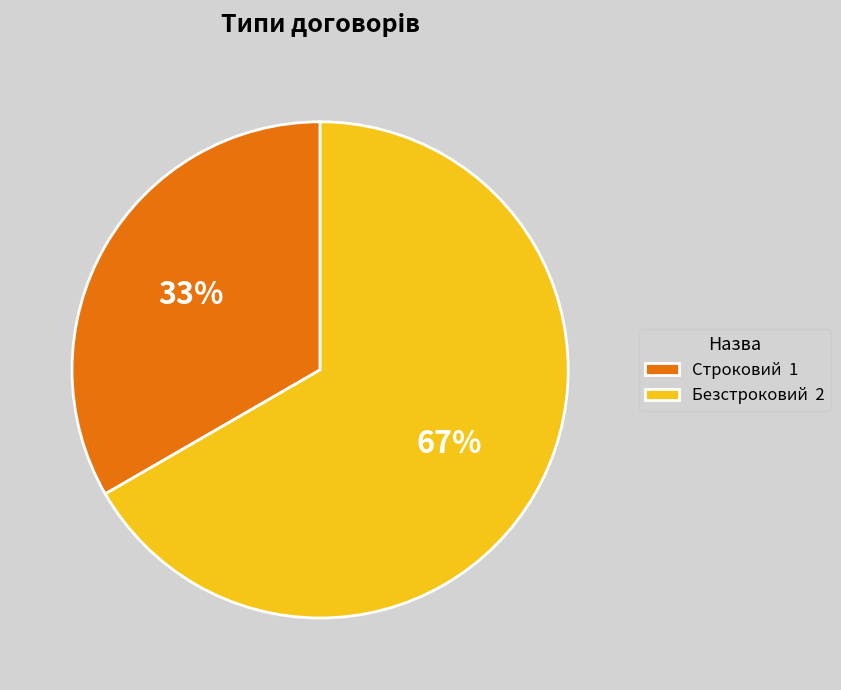

How many slices are in this pie chart?

2